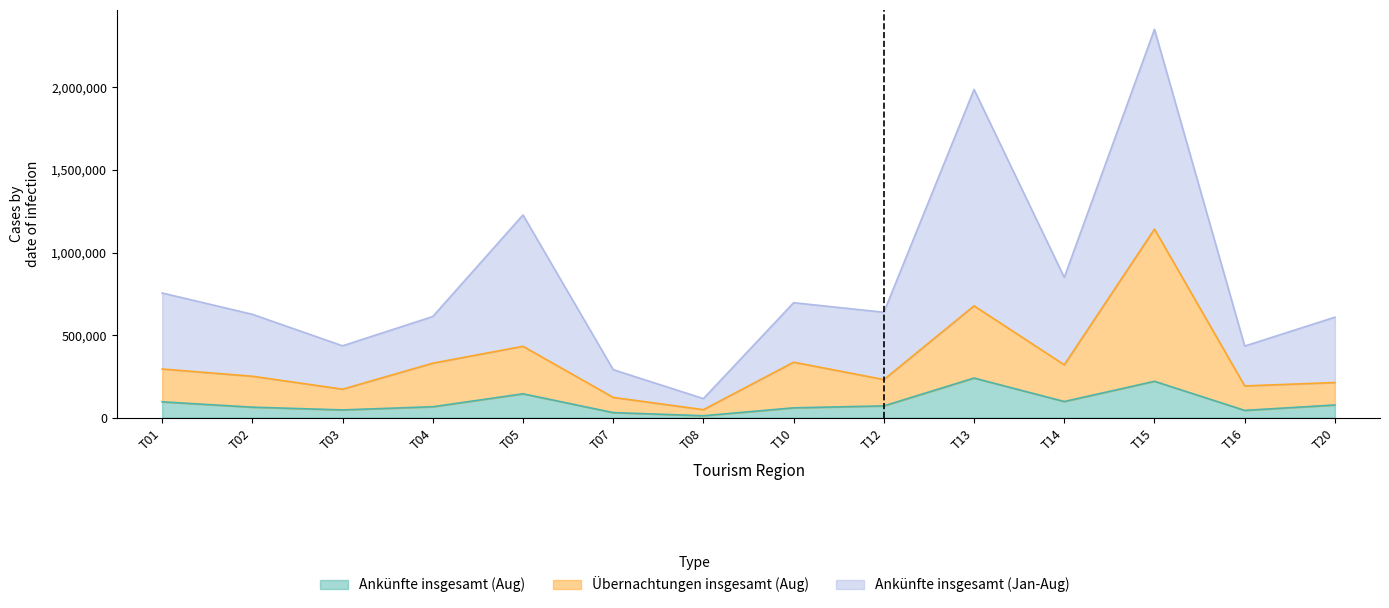

What is the difference between the highest and lowest values at T02?

562405